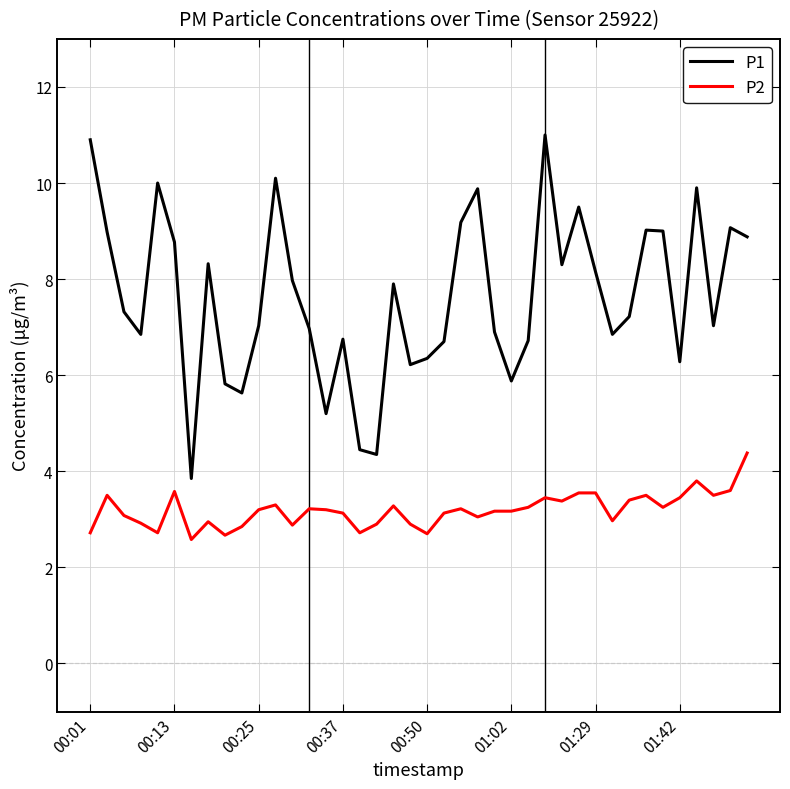

List the series in order of their overall mean, lowest first.

P2, P1